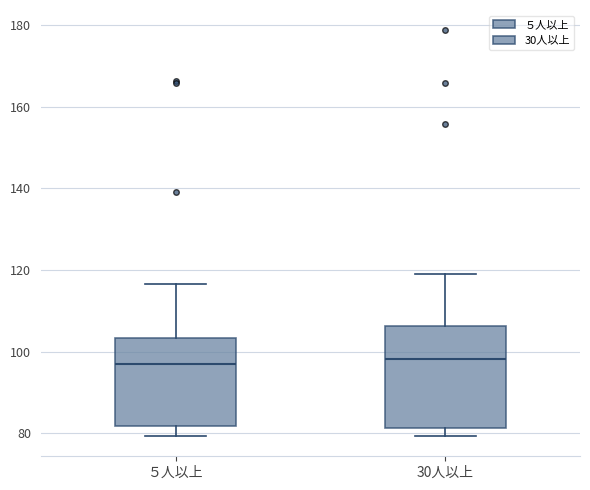

Reading left to right, read every box against the y-axis: the position of its median line, the range the box covers, and the ends of its whiskers. The values are not printed on the chart, so give them approximately, as read against the axis.

５人以上: median 96, box 82 to 104, whiskers 80 to 116
30人以上: median 98, box 82 to 106, whiskers 80 to 120